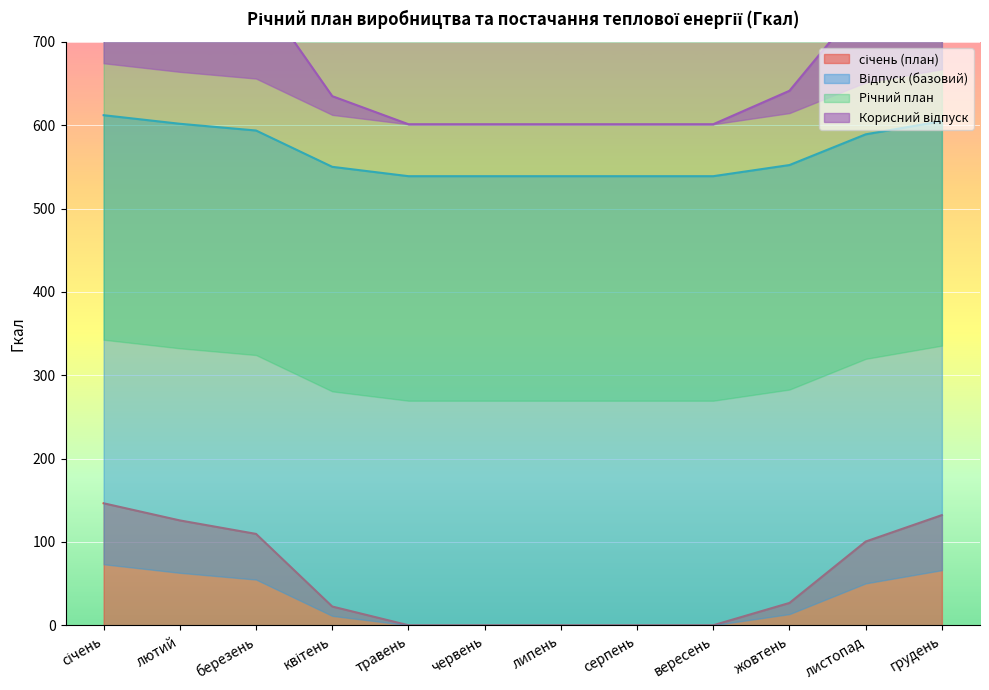

At which category does the chart reach its minimum across all series?

травень